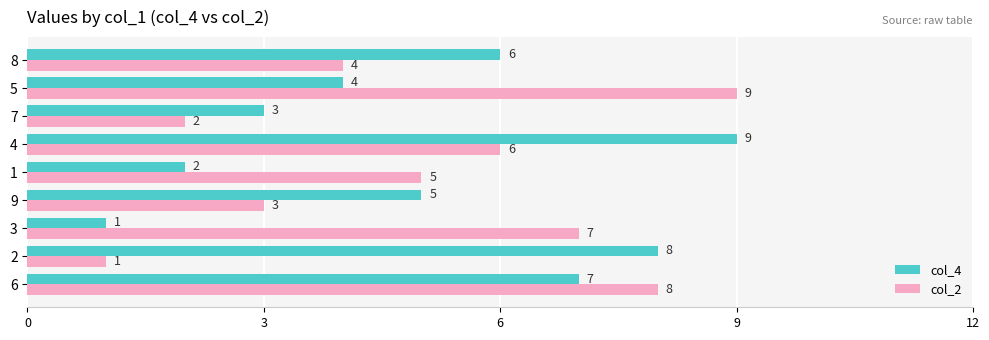

Is the value of col_4 at 8 greater than the value of col_2 at 3?

No